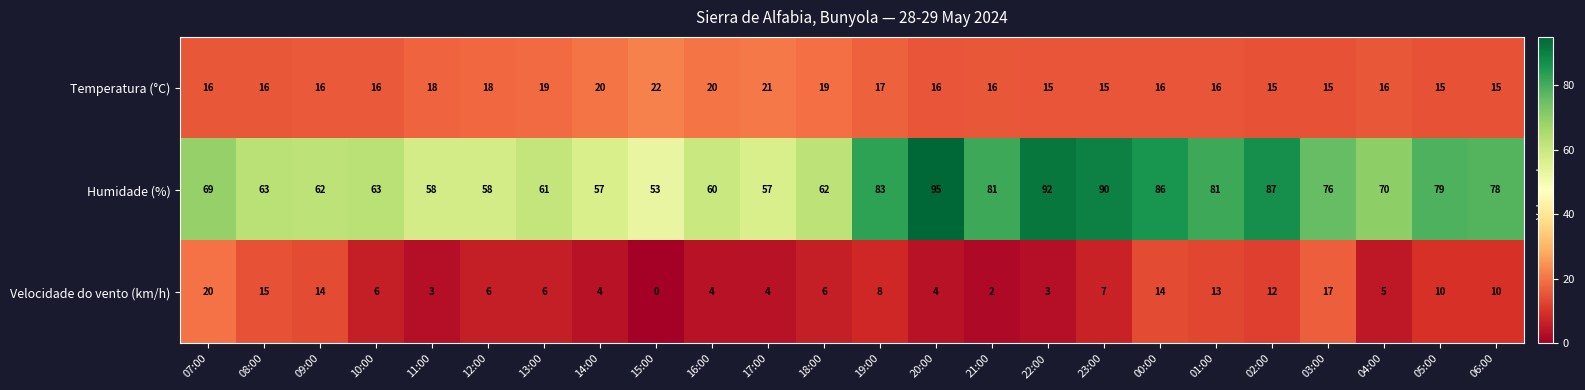

What is the difference between the maximum and minimum values in the Temperatura (°C) series?

7